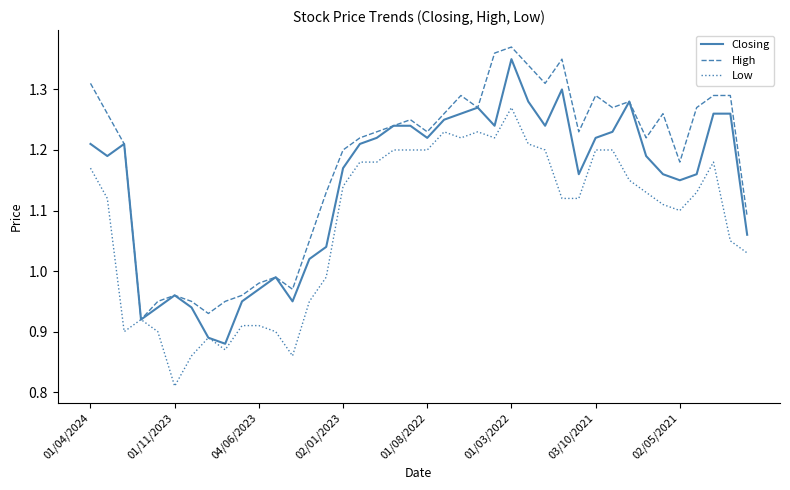

List the series in order of their overall mean, highest first.

High, Closing, Low